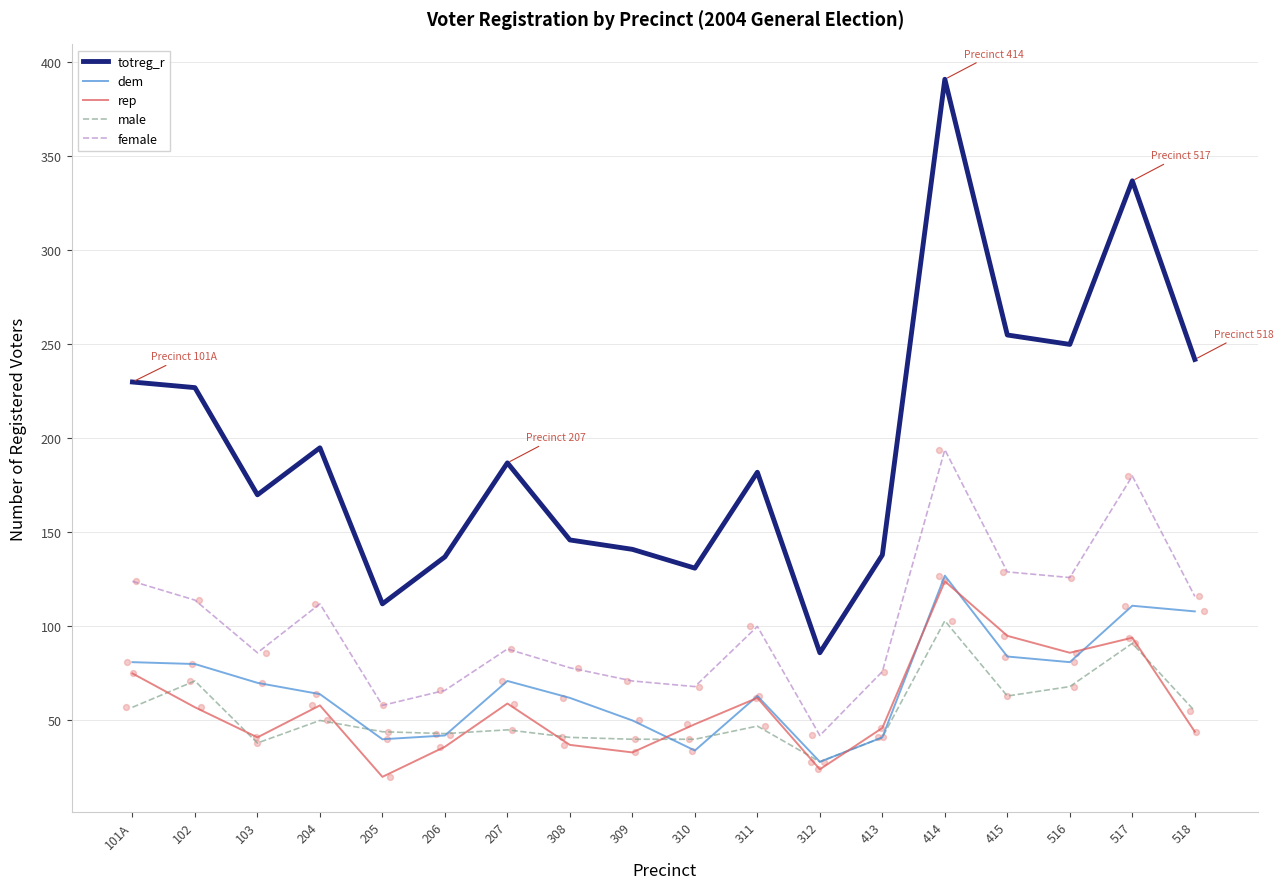

What are all the series names shown in the legend?

totreg_r, dem, rep, male, female